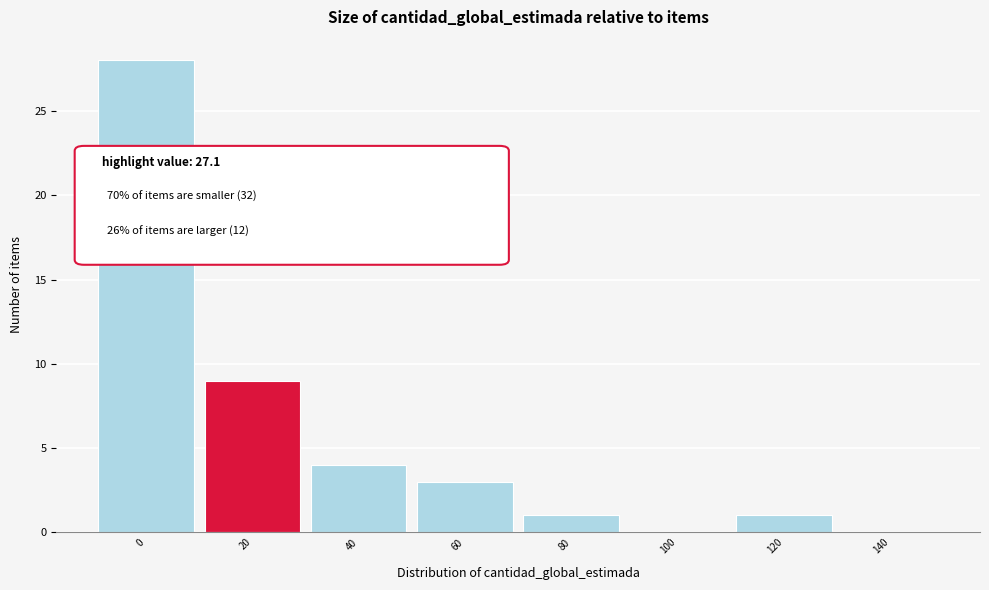

Reading left to right, what are all the values shown in this chart?

0=28	20=9	40=4	60=3	80=1	100=0	120=1	140=0